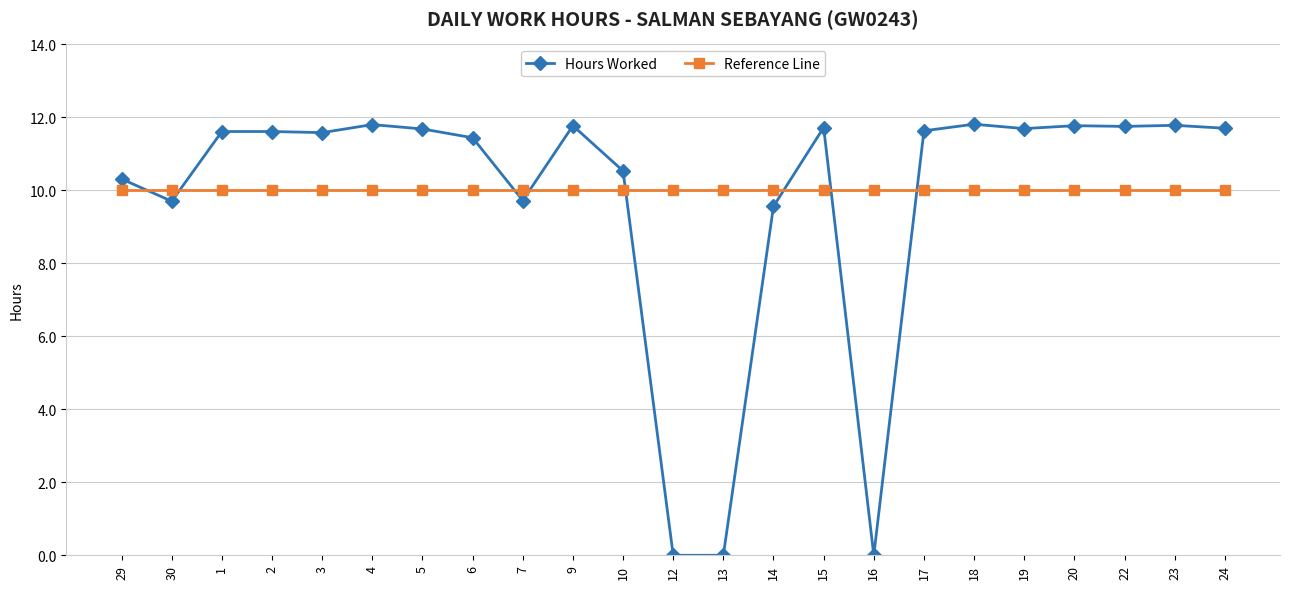

Which series ends up on top after the final intersection of Hours Worked and Reference Line?

Hours Worked